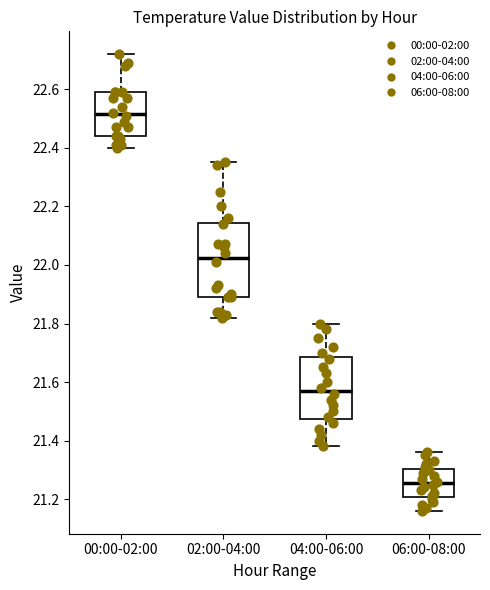

Where is the lower edge of the box for 00:00-02:00 on the y-axis? The values are not printed on the chart, so give them approximately, as read against the axis.

22.44